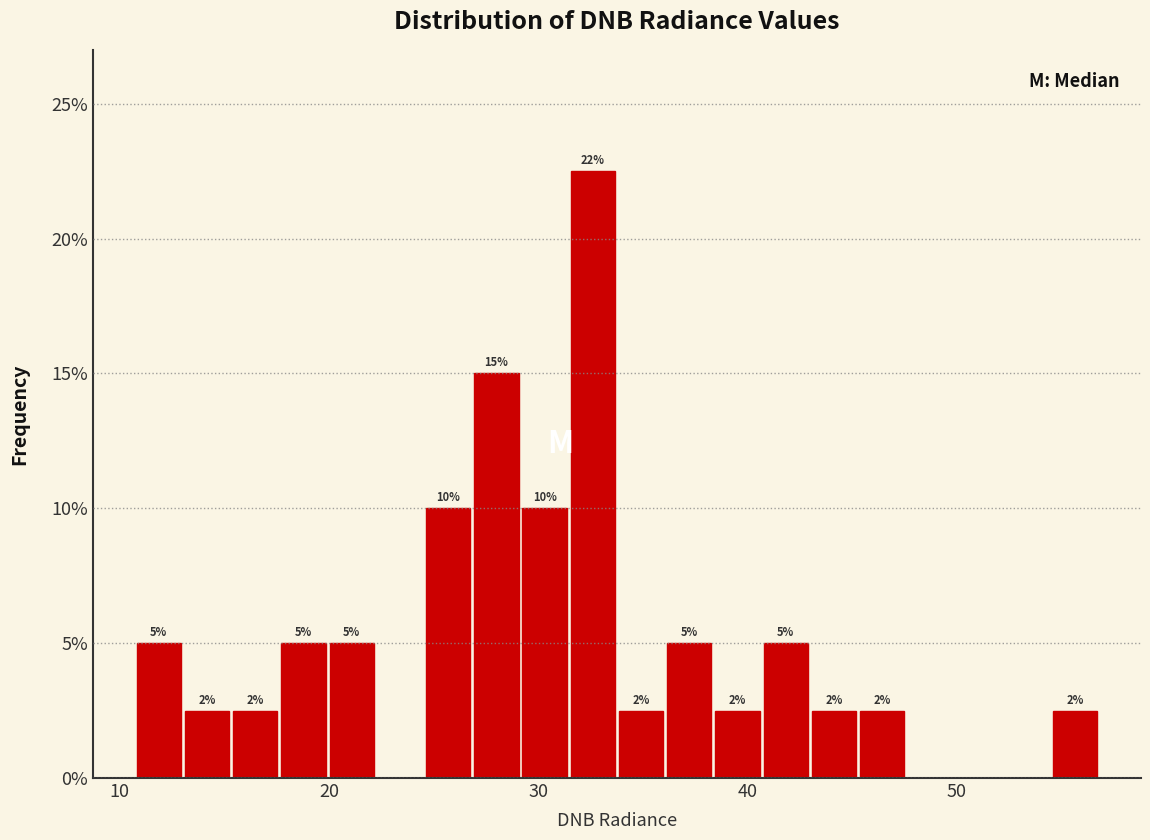

Around what value on the x-axis is the tallest bar? Give the approximate position of its centre, as read against the axis.

33